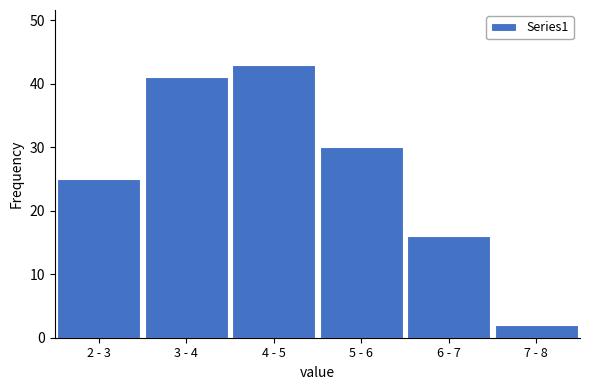

Reading left to right, what are all the values shown in this chart?

2 - 3=25	3 - 4=41	4 - 5=43	5 - 6=30	6 - 7=16	7 - 8=2